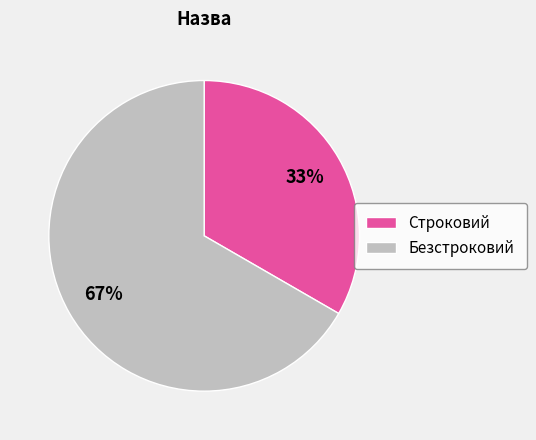

Rank the categories by value from highest to lowest.

Безстроковий, Строковий